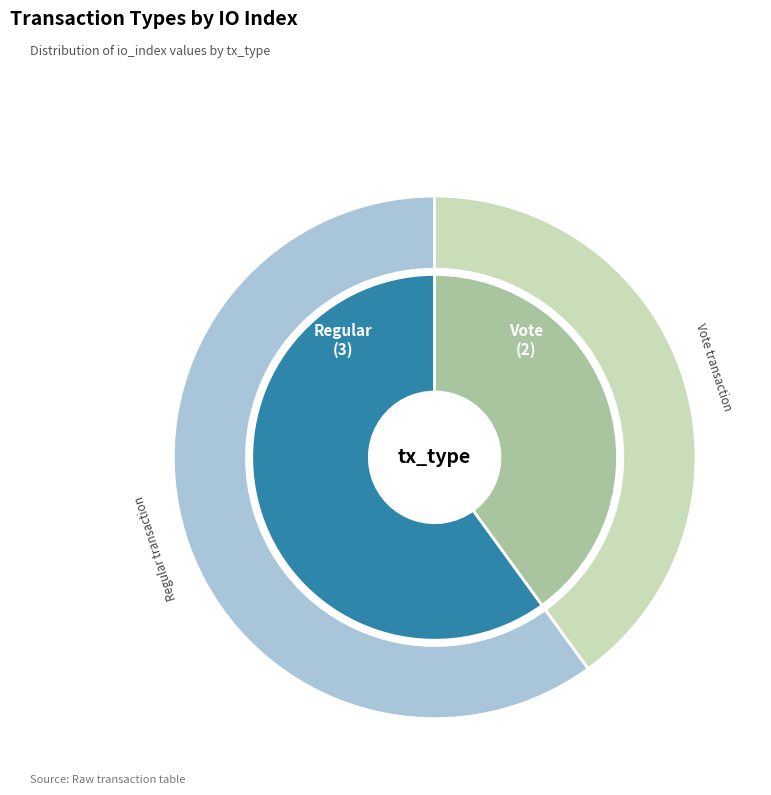

Rank the categories by value from highest to lowest.

Regular, Vote